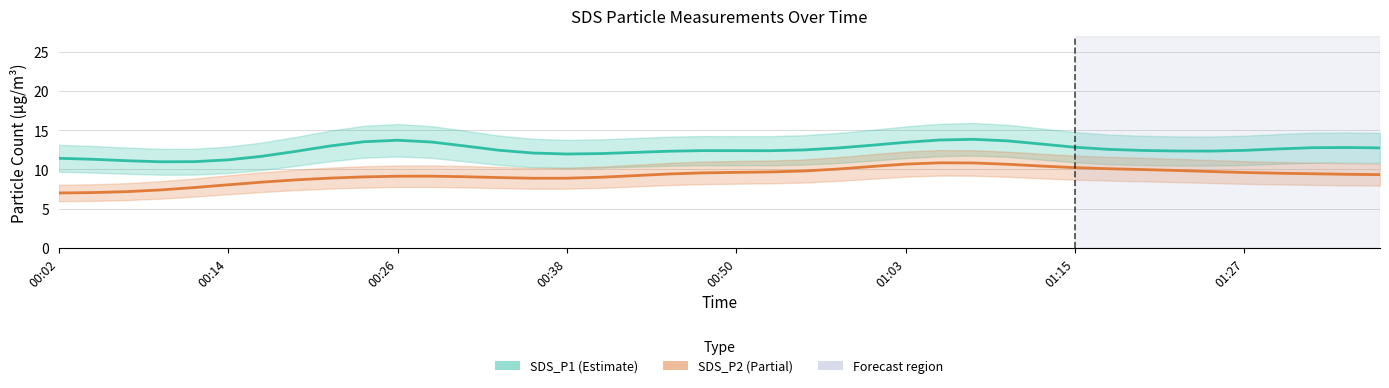

True or false: SDS_P2 (Partial) has a value of 7.0 at 00:02.

True